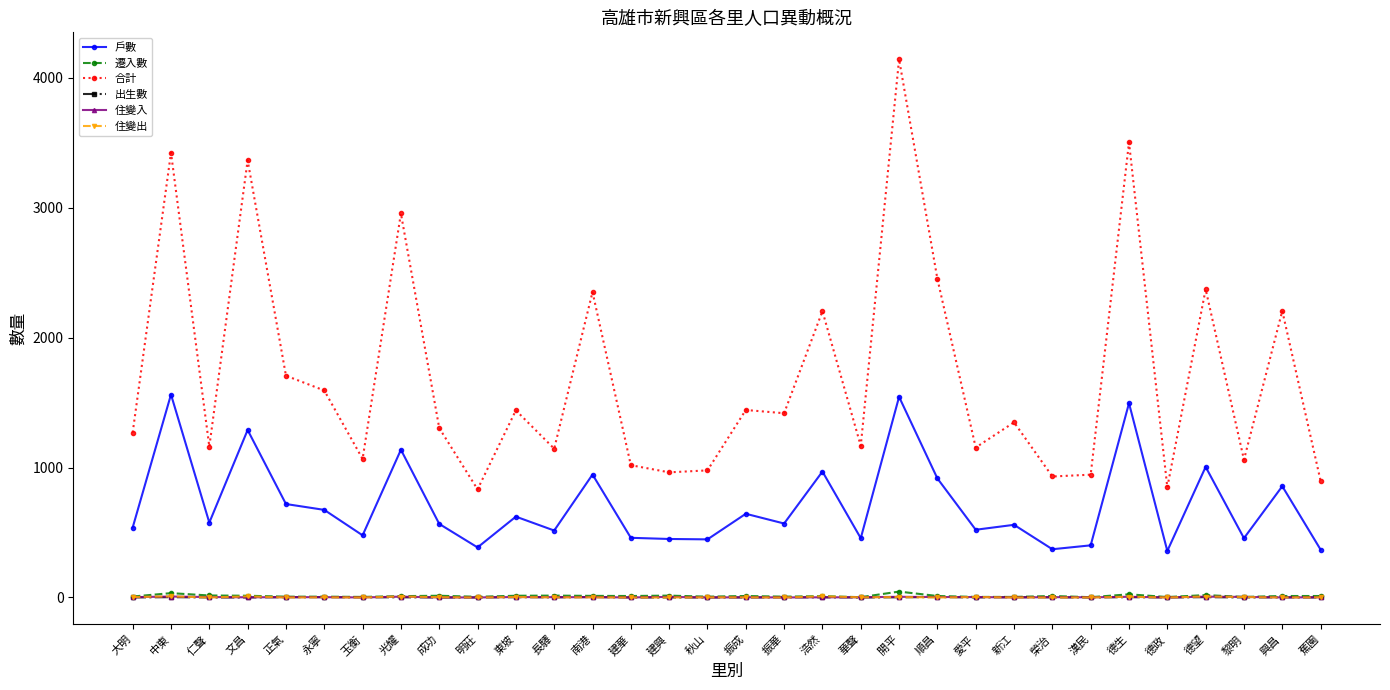

What is the difference between the 出生數 values at 秋山 and 新江?

2